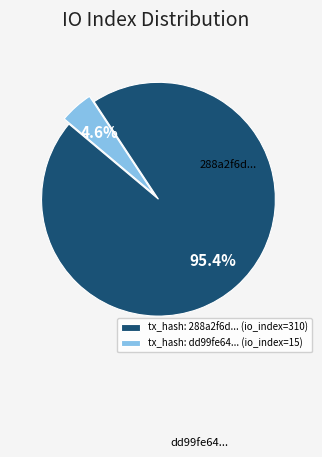

What percentage do tx_hash: dd99fe64... (io_index=15) and tx_hash: 288a2f6d... (io_index=310) together represent?

100.0%